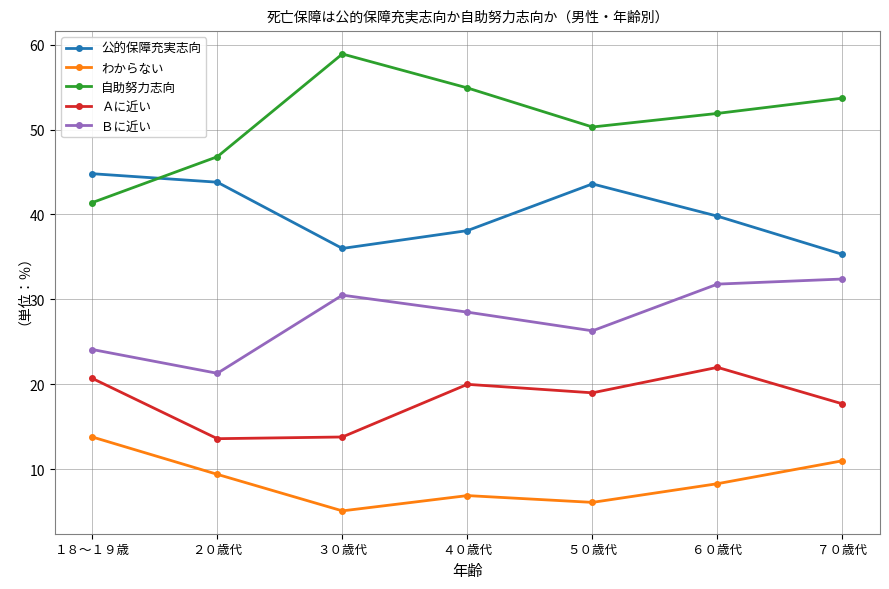

Read the Ａに近い value at ６０歳代.

22.0